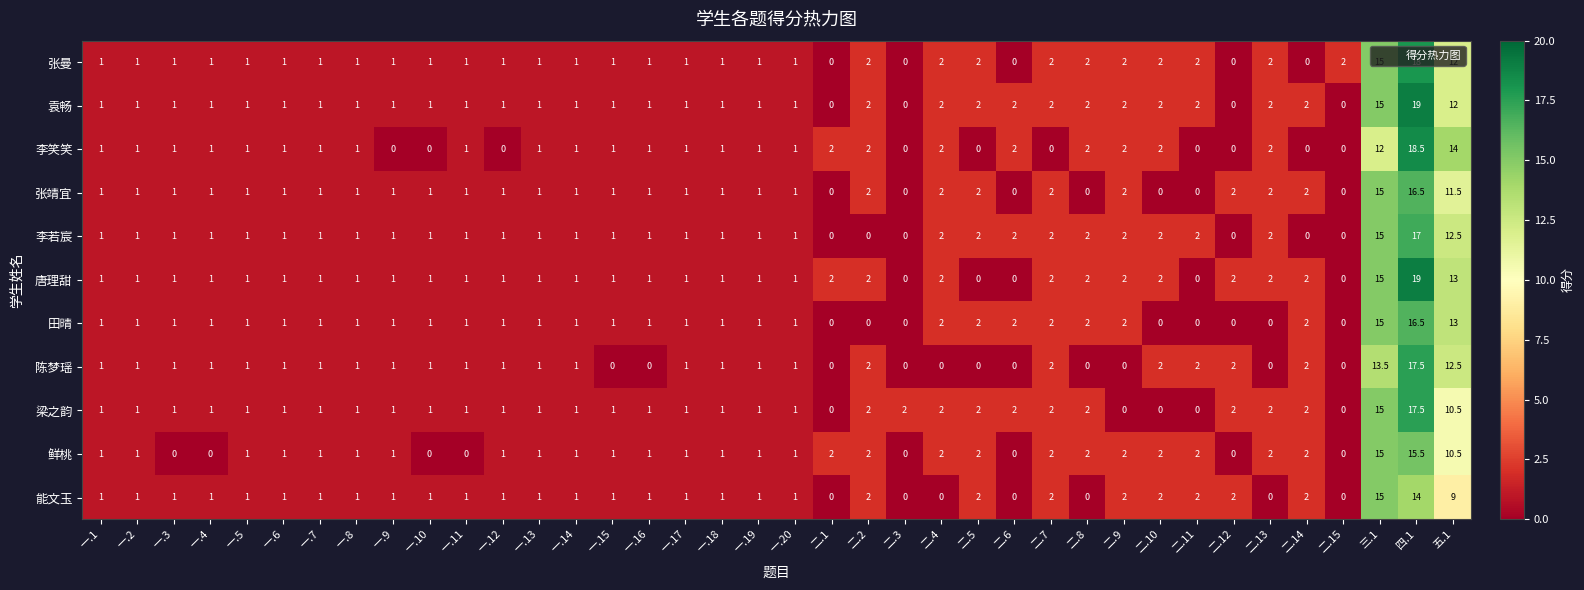

True or false: 张靖宜 has a value of 0.0 at 二.6.

True